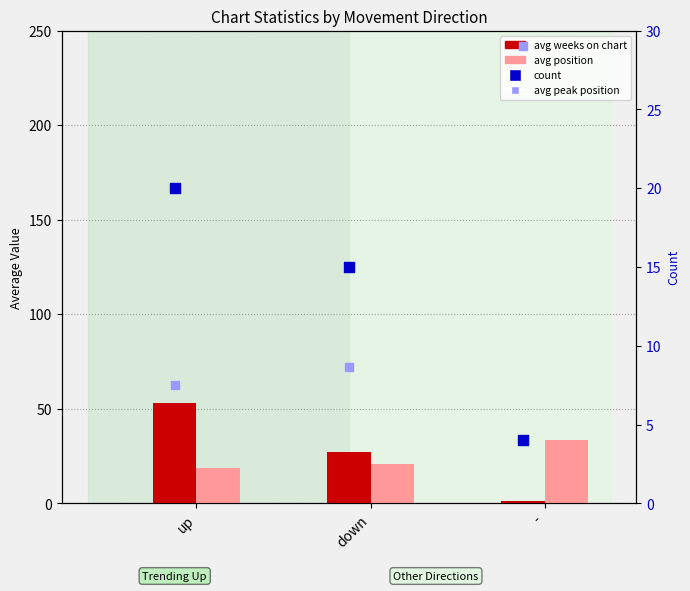

Is the value of count at up greater than the value of avg position at -?

No